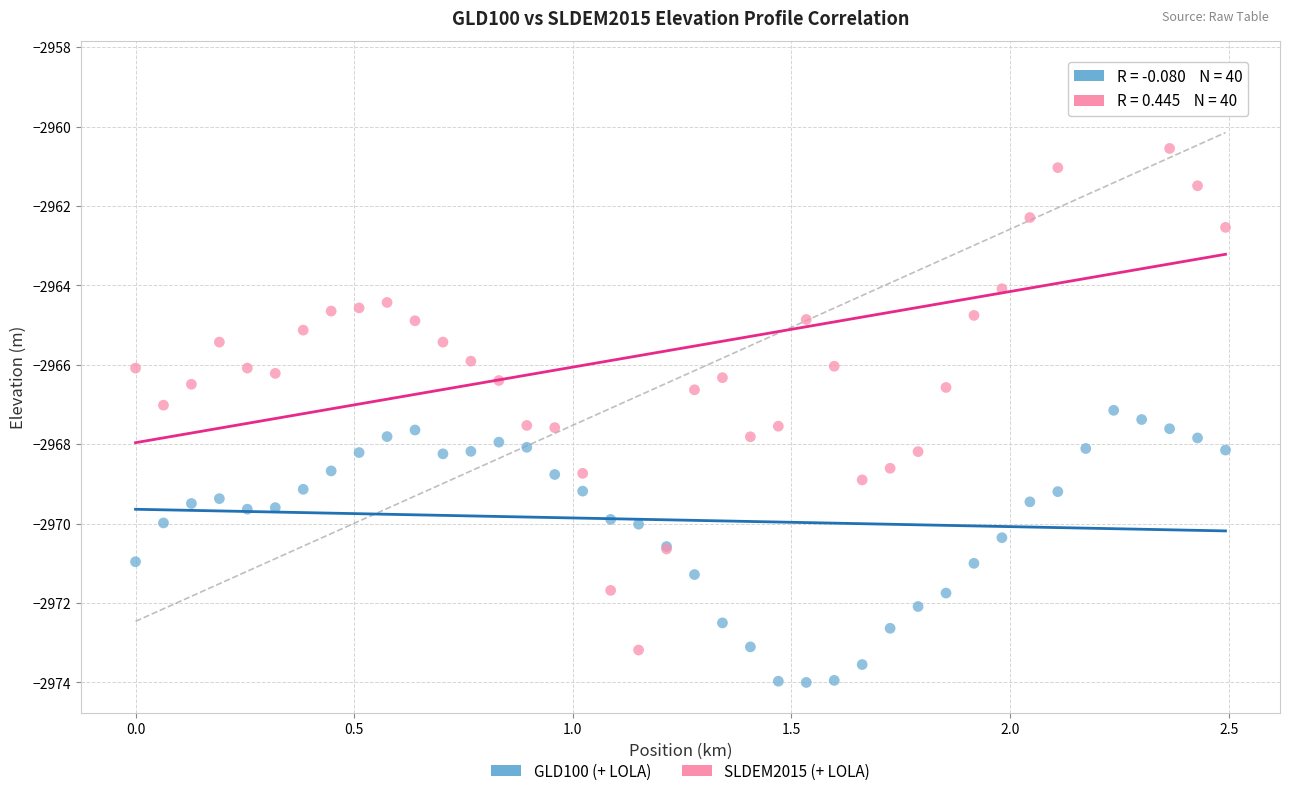

Which series has the largest Y range (max minus min)?

SLDEM2015 (+ LOLA)